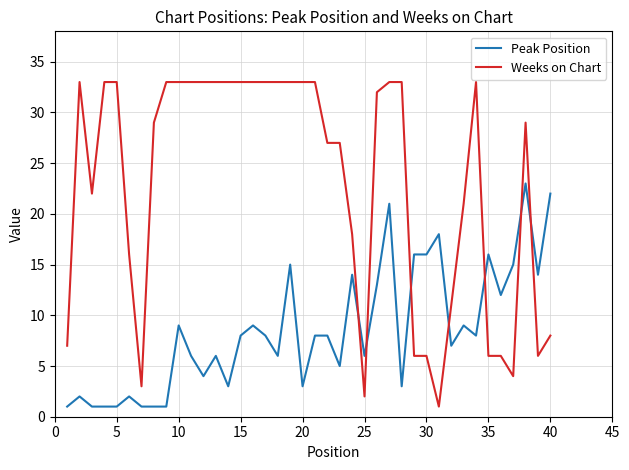

What is the average value of the Peak Position series?

9